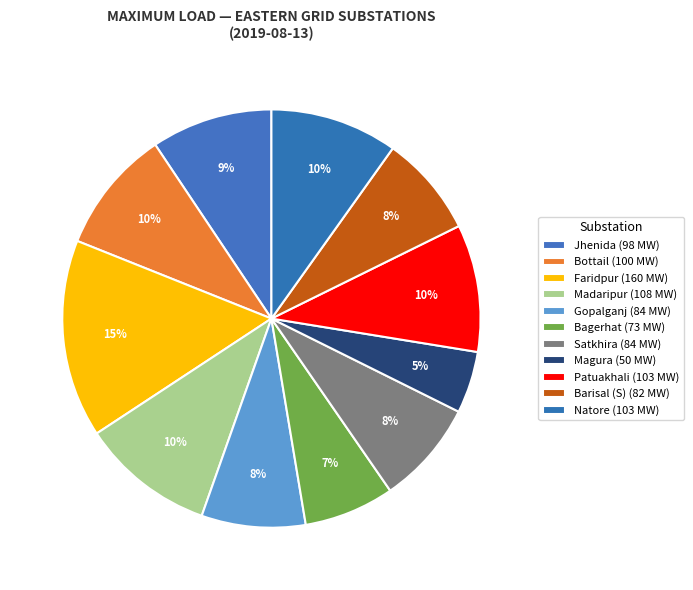

What is the change in value from Gopalganj to Natore?

+19